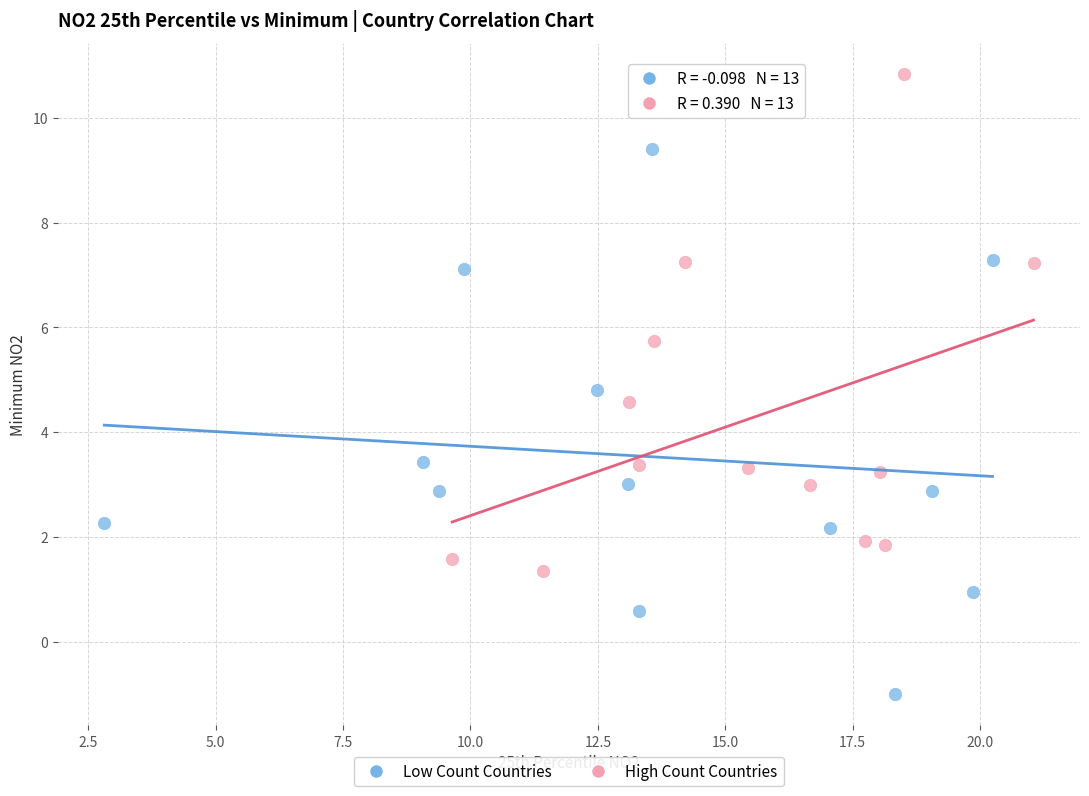

What are all the series names shown in the legend?

Low Count Countries, High Count Countries